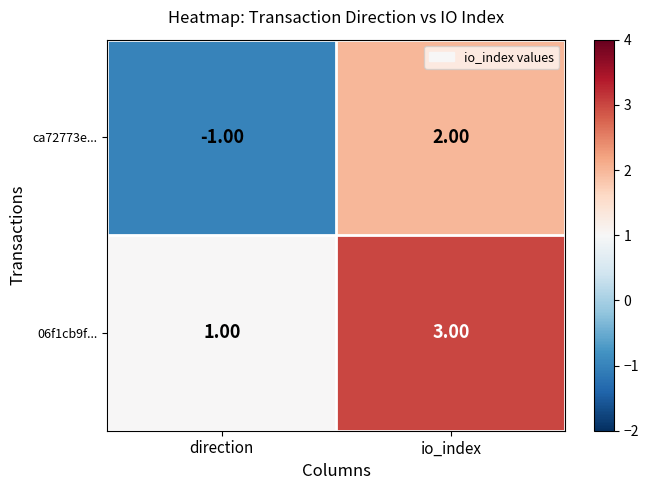

Between direction and io_index, which series saw the biggest shift?

ca72773e...